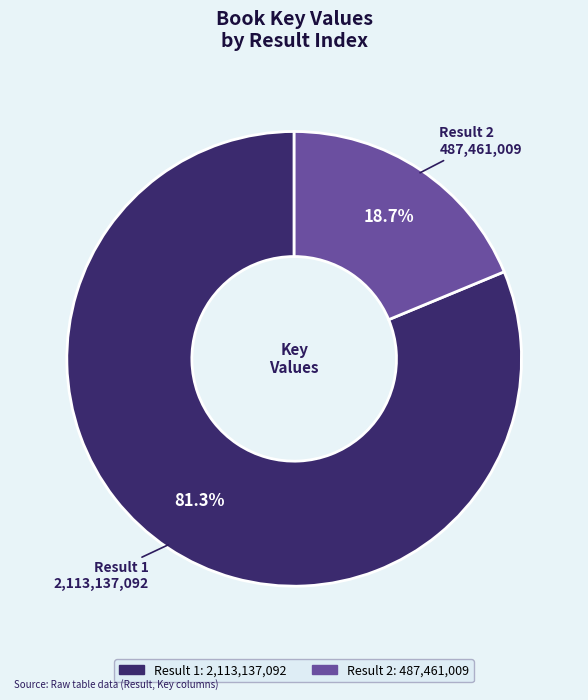

Is there any slice that represents more than half of the pie?

Yes